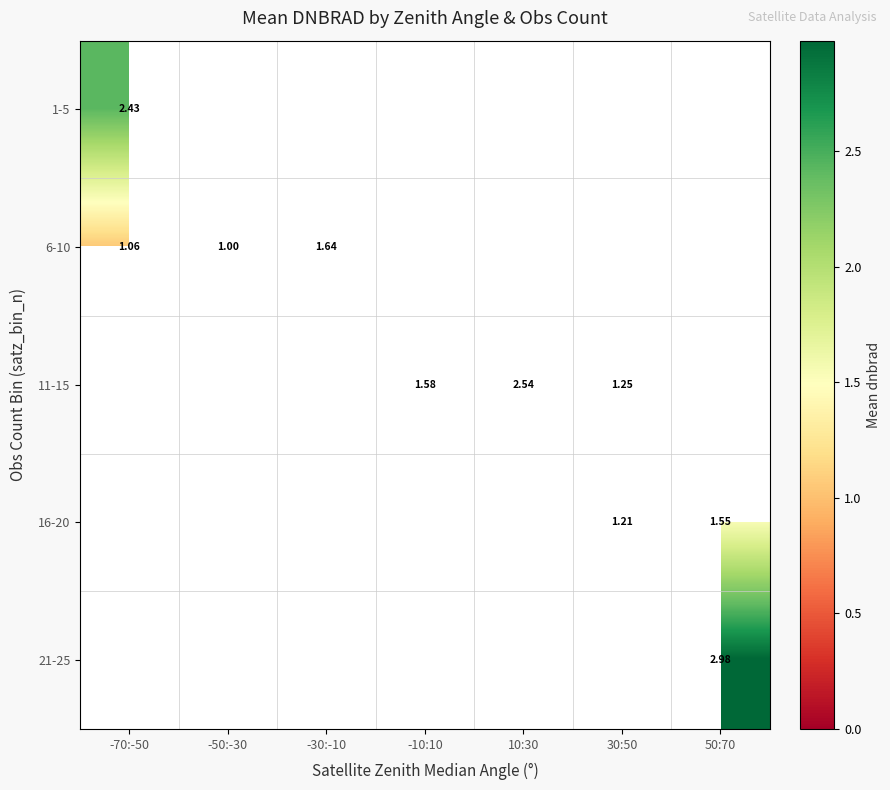

At how many categories does at least one series exceed 2?

3